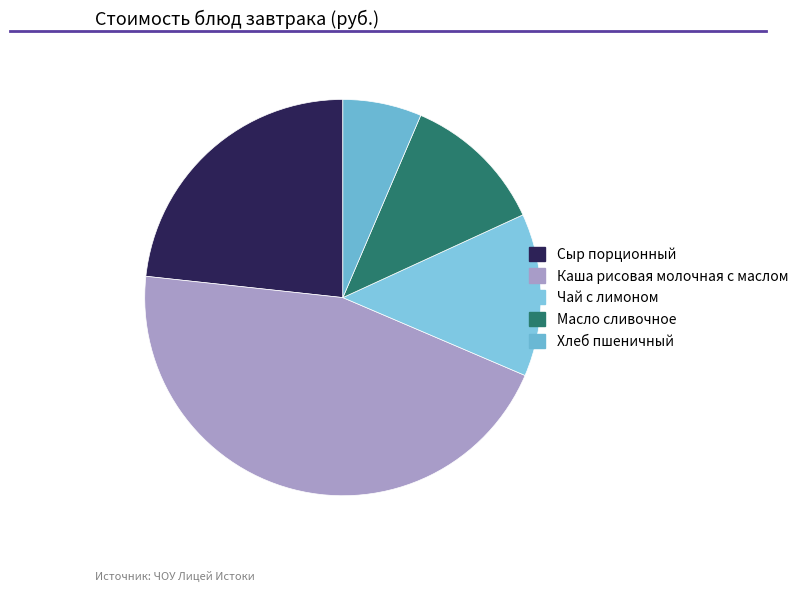

To the nearest percent, what percentage of the pie is Каша рисовая молочная с маслом?

45%